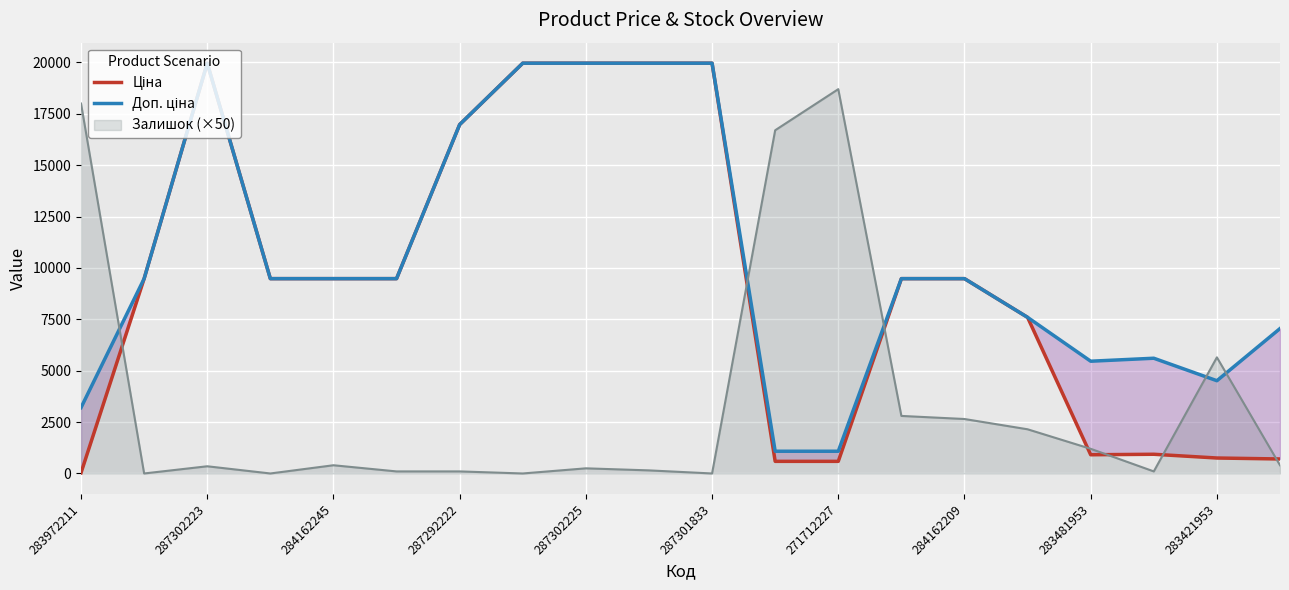

Which series has the widest spread of values?

Ціна